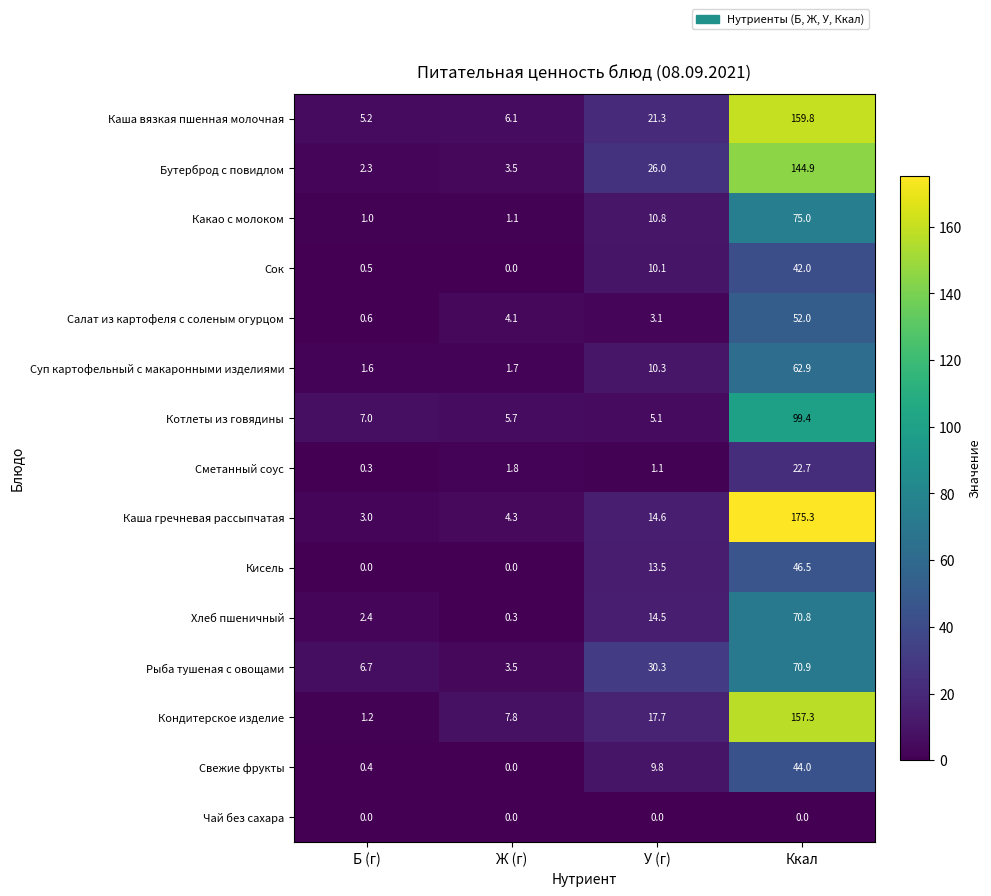

At which category is the sum across all series the highest?

Ккал